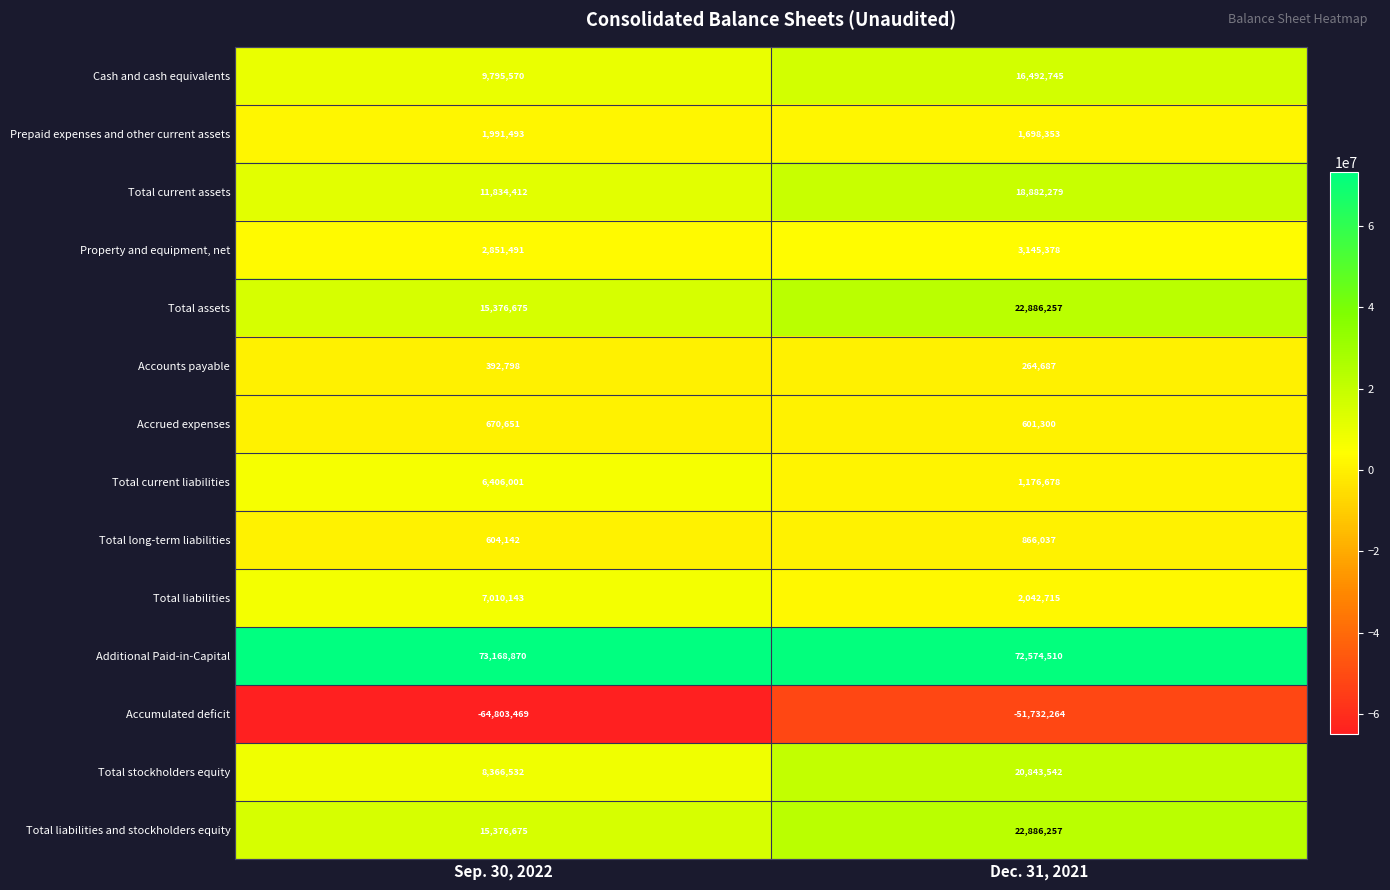

What is the difference between the highest and lowest values at Dec. 31, 2021?

124306774